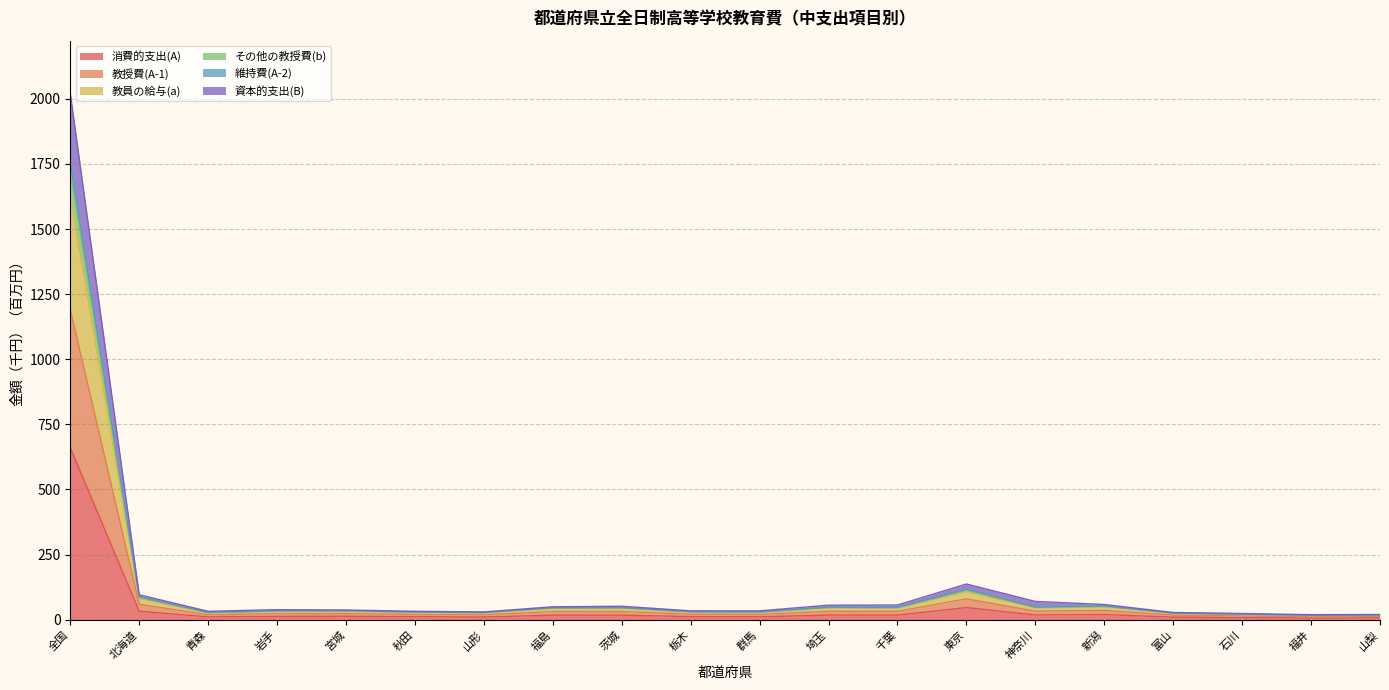

Is the value of 維持費(A-2) at 埼玉 greater than the value of その他の教授費(b) at 宮城?

Yes